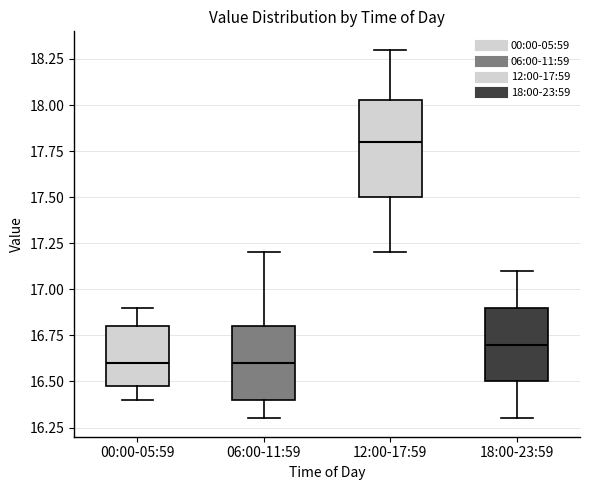

Which box has the highest median line?

12:00-17:59